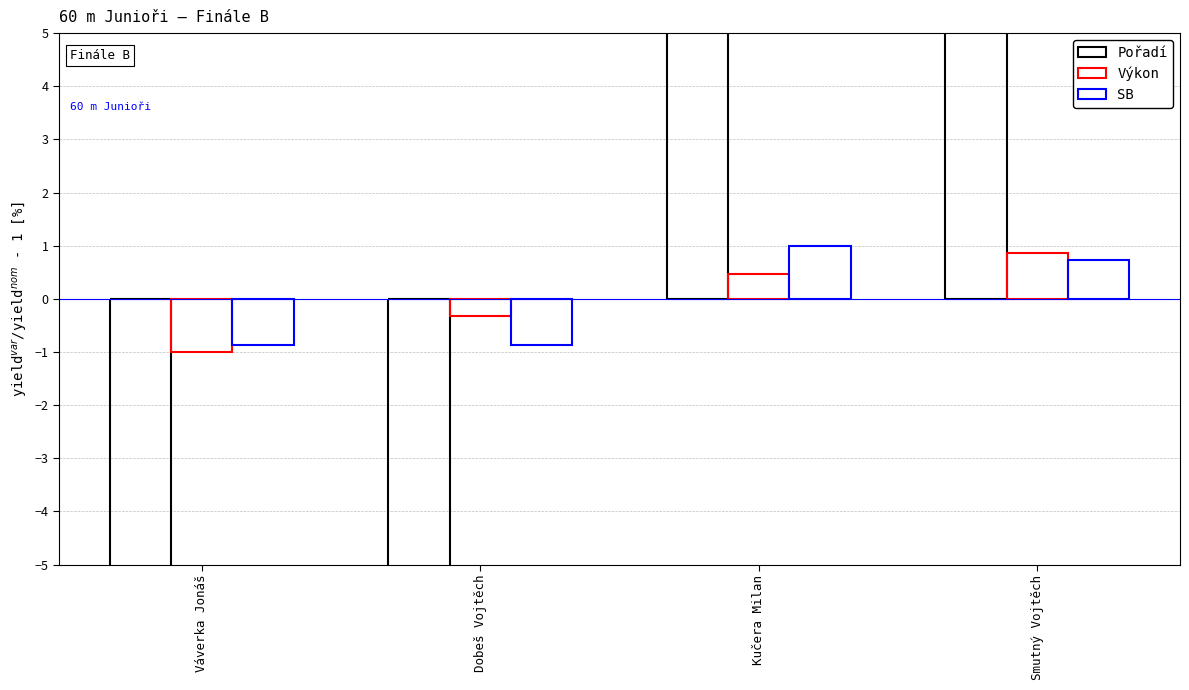

Which series has the largest range (max minus min)?

Pořadí